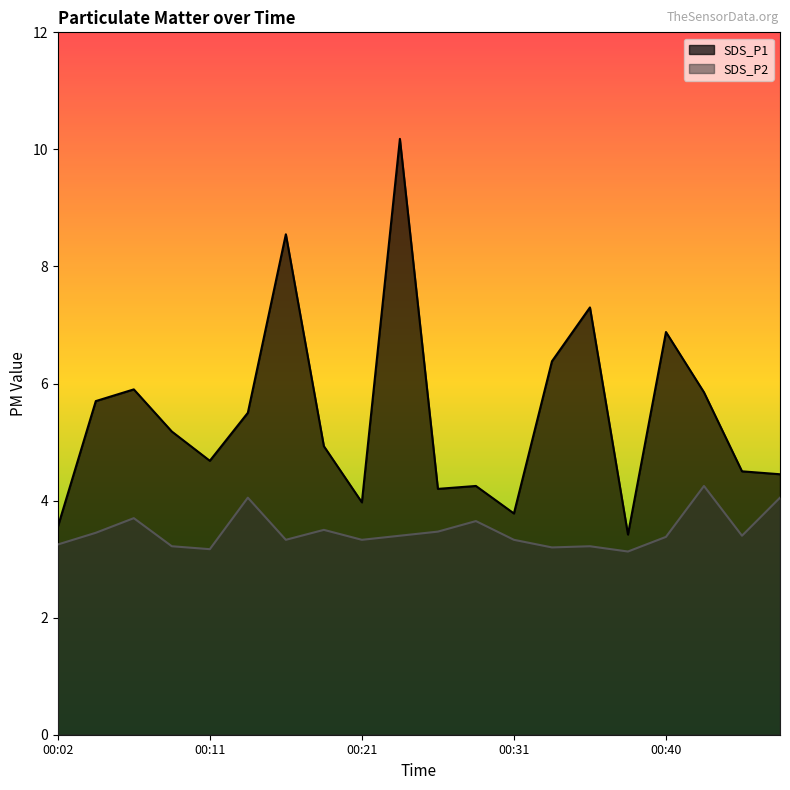

Is it true that SDS_P2 equals 4.7 at 00:38?

False